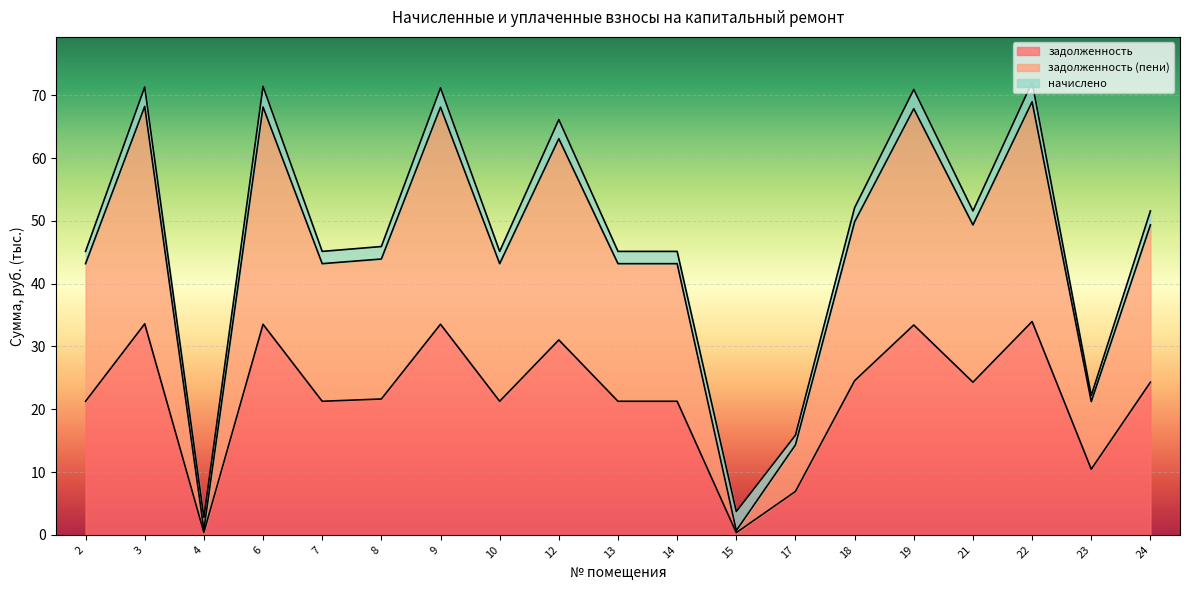

What is the spread (max minus min) of values at 17?

7.4